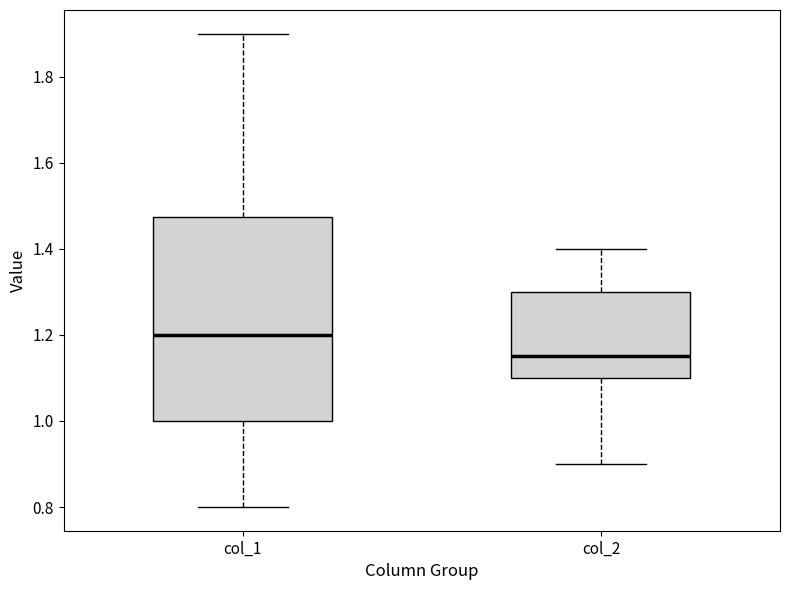

Where is the upper edge of the box for col_2 on the y-axis? The values are not printed on the chart, so give them approximately, as read against the axis.

1.30